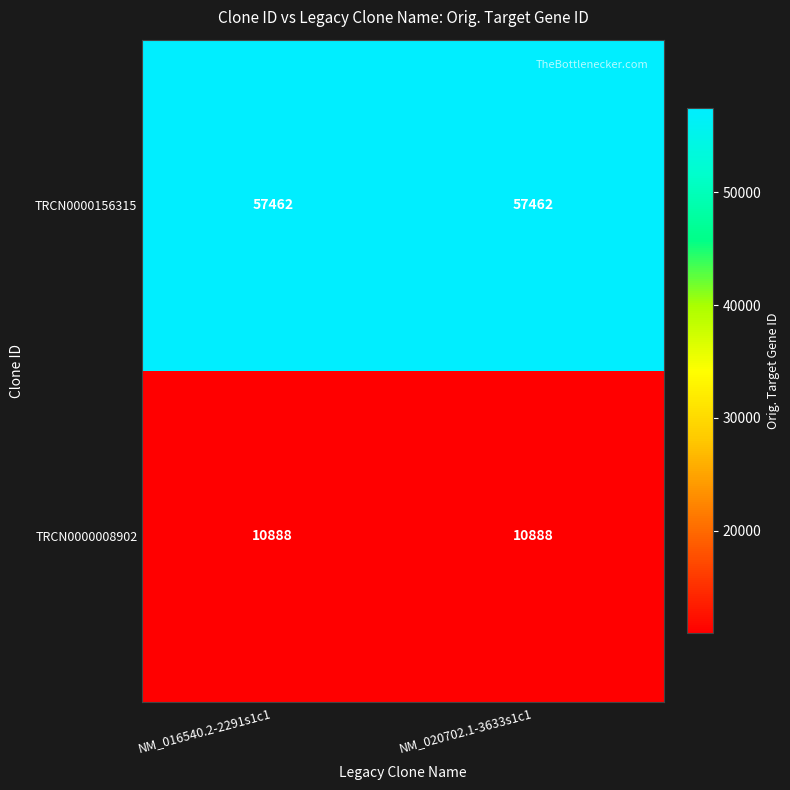

What is the minimum value for TRCN0000156315?

57462